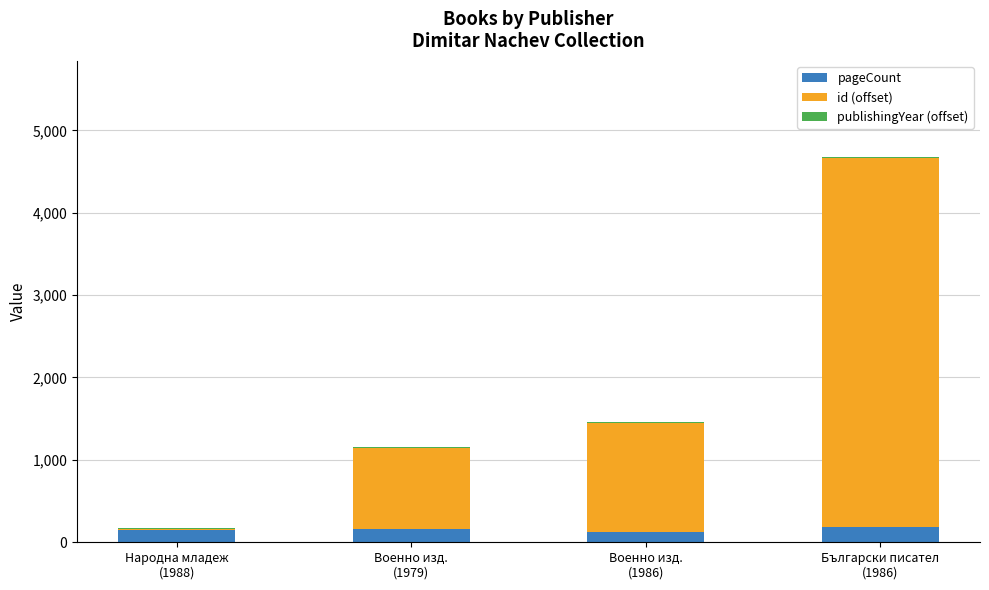

What is the maximum value for pageCount?

180